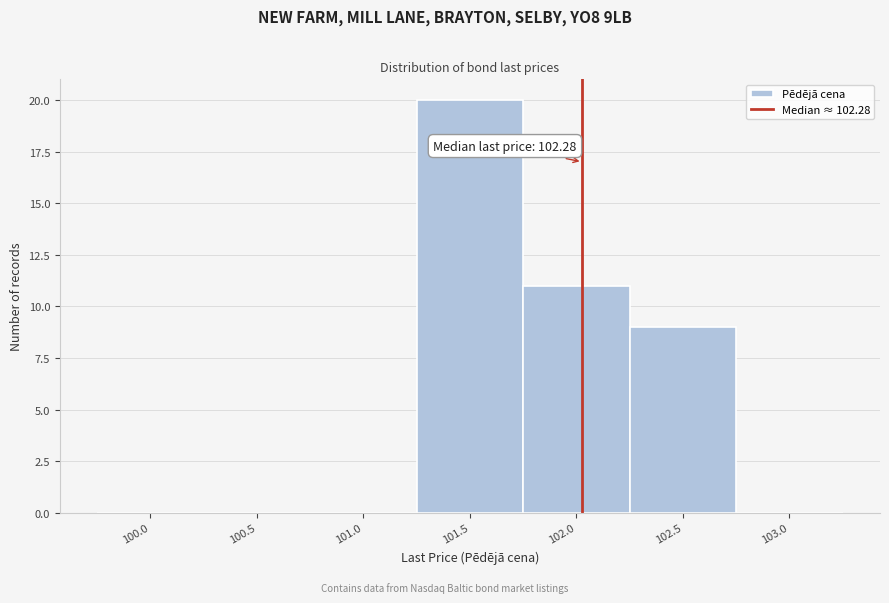

Reading right to left, extract all data points from this chart.

103.0=0	102.5=9	102.0=11	101.5=20	101.0=0	100.5=0	100.0=0